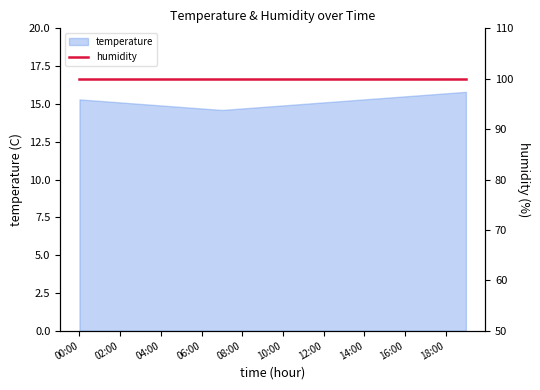

Approximately how many times larger is the value at 19:00 compared to 02:00?

1.0